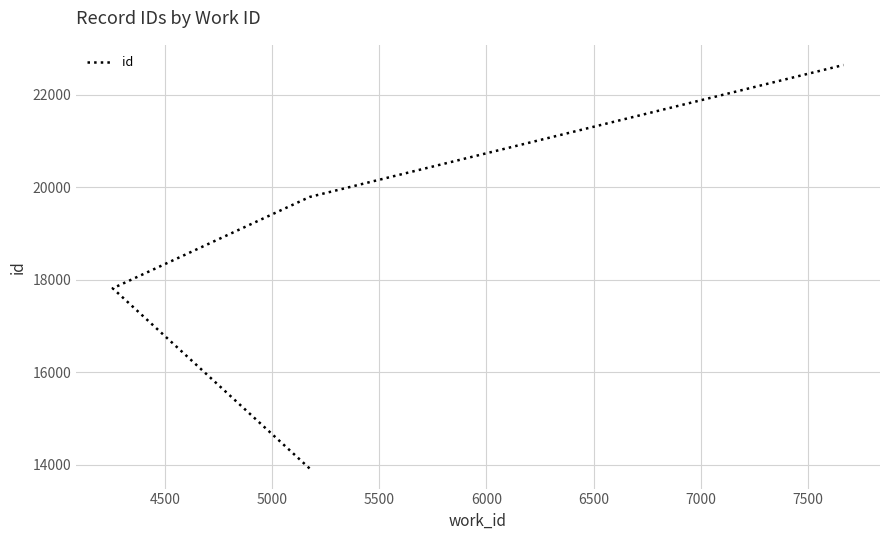

Count the number of data series in this chart.

1